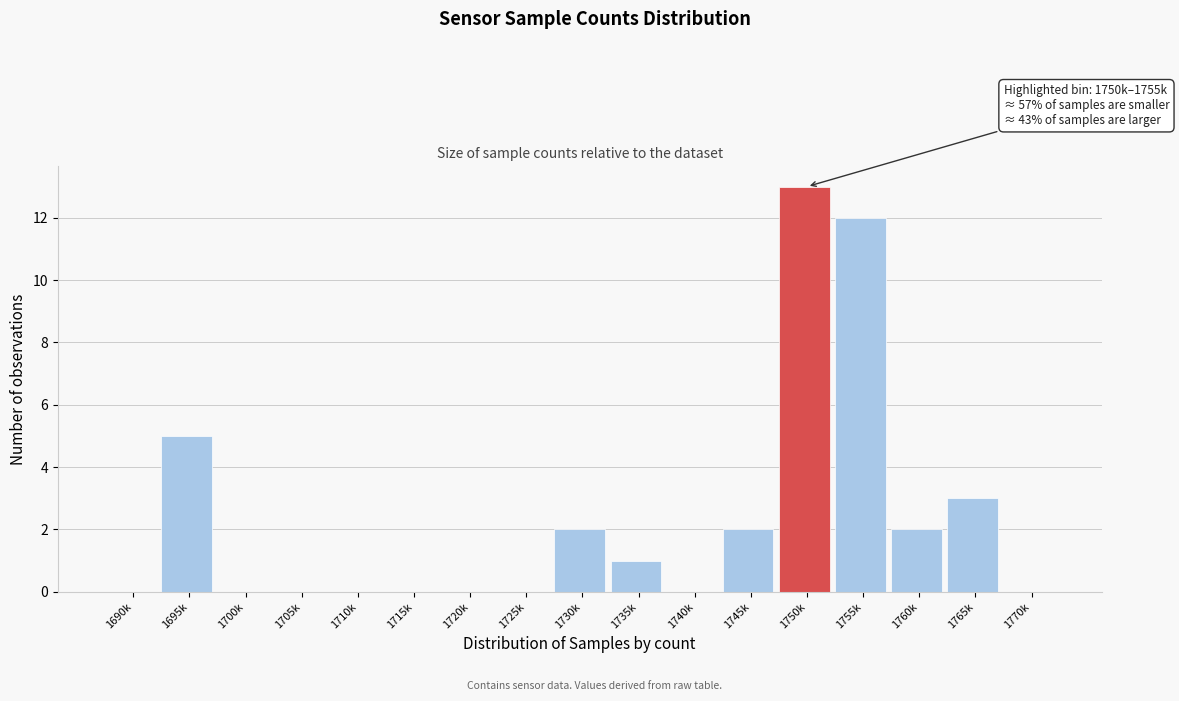

Reading left to right, transcribe all the data shown in this chart.

1690k=0	1695k=5	1700k=0	1705k=0	1710k=0	1715k=0	1720k=0	1725k=0	1730k=2	1735k=1	1740k=0	1745k=2	1750k=13	1755k=12	1760k=2	1765k=3	1770k=0